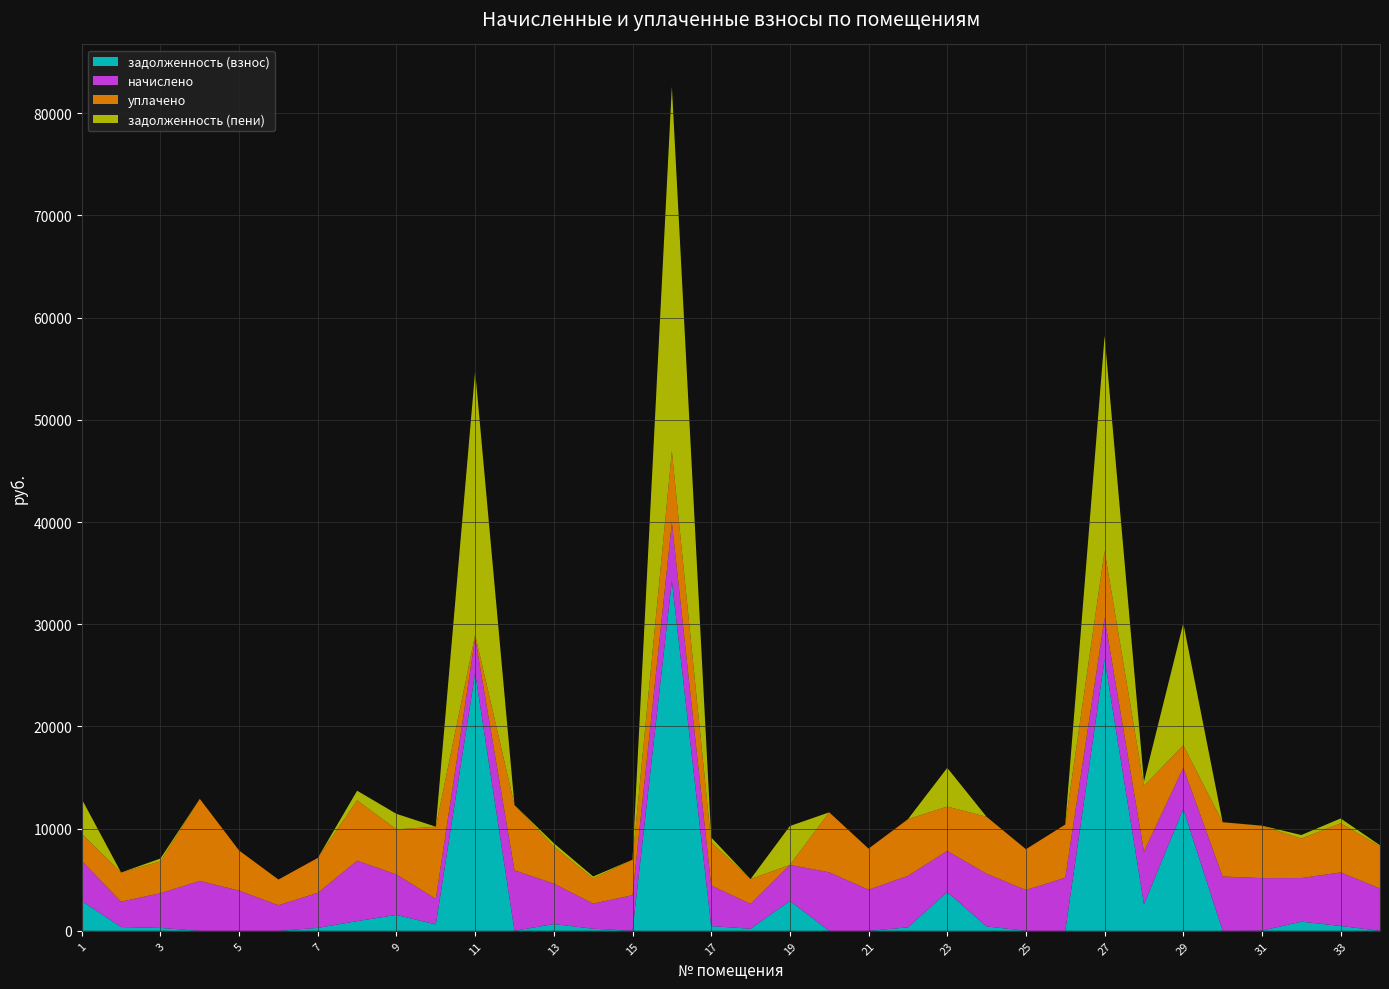

Reading left to right, transcribe all the data shown in this chart.

задолженность (взнос): 1=2921.0	2=366.8	3=283.0	4=0.0	5=0.0	6=0.0	7=285.3	8=947.1	9=1554.8	10=625.1	11=25234.1	12=0.0	13=659.5	14=204.8	15=0.0	16=34246.6	17=463.7	18=202.5	19=2924.4	20=0.0	21=0.0	22=336.6	23=3790.5	24=429.8	25=0.0	26=0.0	27=26572.2	28=2589.4	29=11929.1	30=0.0	31=17.4	32=893.5	33=473.4	34=0.0
начислено: 1=3921.4	2=2486.4	3=3395.8	4=4880.4	5=3928.6	6=2507.8	7=3424.1	8=5917.7	9=3956.9	10=2500.6	11=3445.4	12=5917.7	13=3956.9	14=2458.0	15=3481.0	16=5718.7	17=3971.2	18=2429.5	19=3523.6	20=5725.8	21=4020.8	22=5043.8	23=4027.9	24=5157.5	25=3992.4	26=5200.1	27=4049.3	28=5178.8	29=4027.9	30=5313.8	31=5136.2	32=4269.5	33=5242.8	34=4141.7
уплачено: 1=2653.6	2=2853.2	3=3112.8	4=8034.6	5=3928.6	6=2507.8	7=3424.1	8=5897.7	9=4416.5	10=7061.8	11=287.1	12=6390.8	13=3627.1	14=2449.7	15=3481.0	16=6961.5	17=4231.9	18=2429.5	19=0.0	20=5867.9	21=4020.8	22=5539.5	23=4337.5	24=5569.9	25=3992.4	26=5200.1	27=6554.0	28=6403.6	29=2200.0	30=5313.8	31=5118.9	32=3855.1	33=4805.9	34=4127.7
задолженность (пени): 1=3401.3	2=0.0	3=283.0	4=0.0	5=0.0	6=0.0	7=0.0	8=947.1	9=1515.7	10=0.0	11=25808.3	12=0.0	13=329.7	14=204.8	15=0.0	16=35676.2	17=470.8	18=0.0	19=3805.3	20=0.0	21=0.0	22=0.0	23=3790.5	24=0.0	25=0.0	26=0.0	27=21030.5	28=431.6	29=11936.1	30=0.0	31=17.4	32=355.8	33=473.4	34=104.1